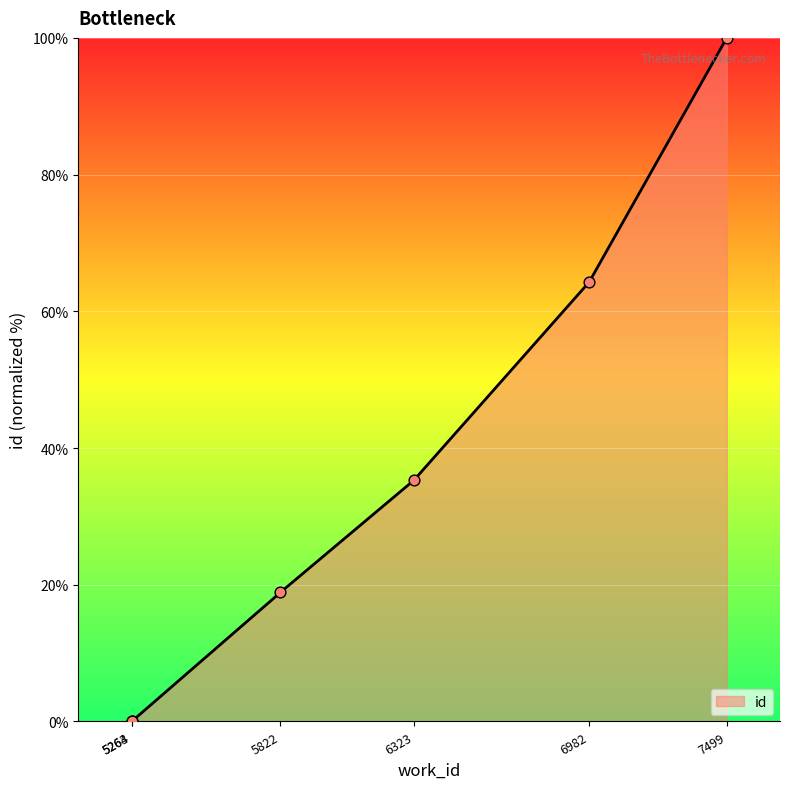

Between 7499 and 6982, which is larger?

7499